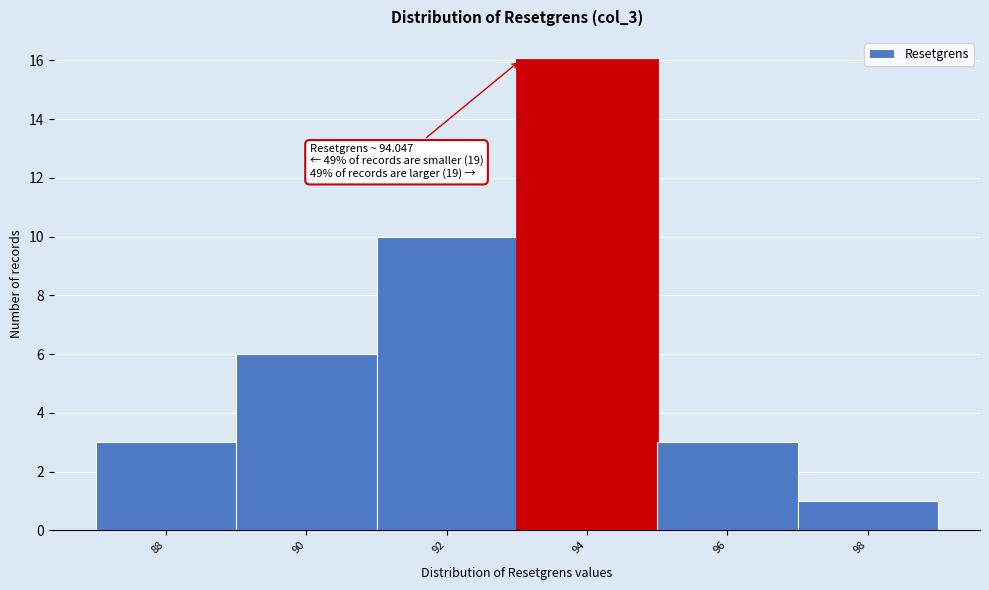

Reading left to right, transcribe all the data shown in this chart.

3	6	10	16	3	1